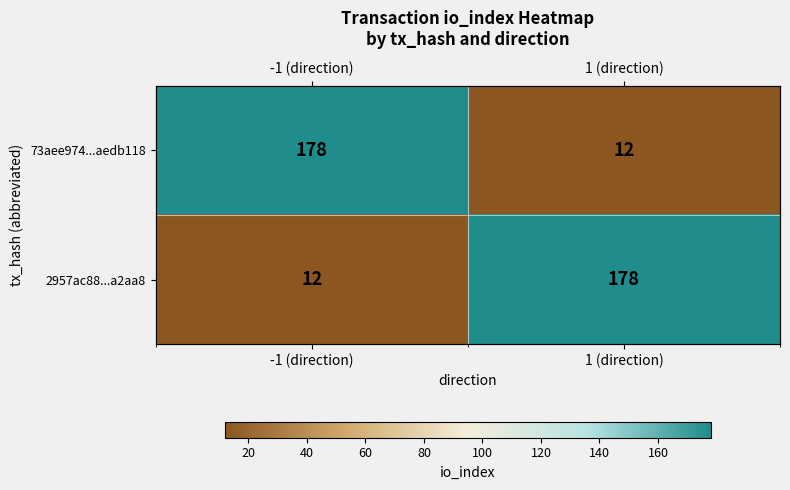

What is the difference between the 2957ac88...a2aa8 values at 1 (direction) and -1 (direction)?

166